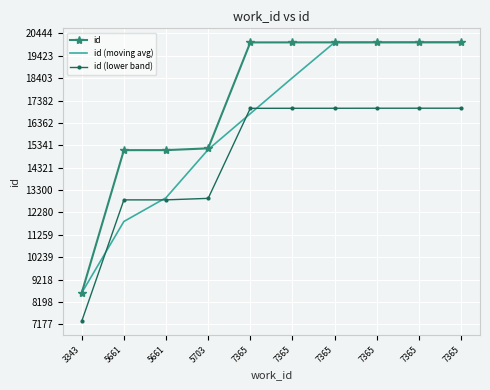

Which series has the widest spread of values?

id